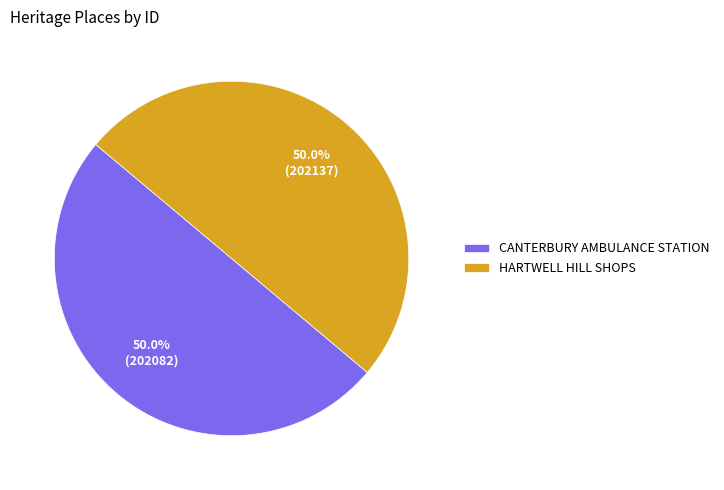

What percentage is the CANTERBURY AMBULANCE STATION slice, to the nearest percent?

50%